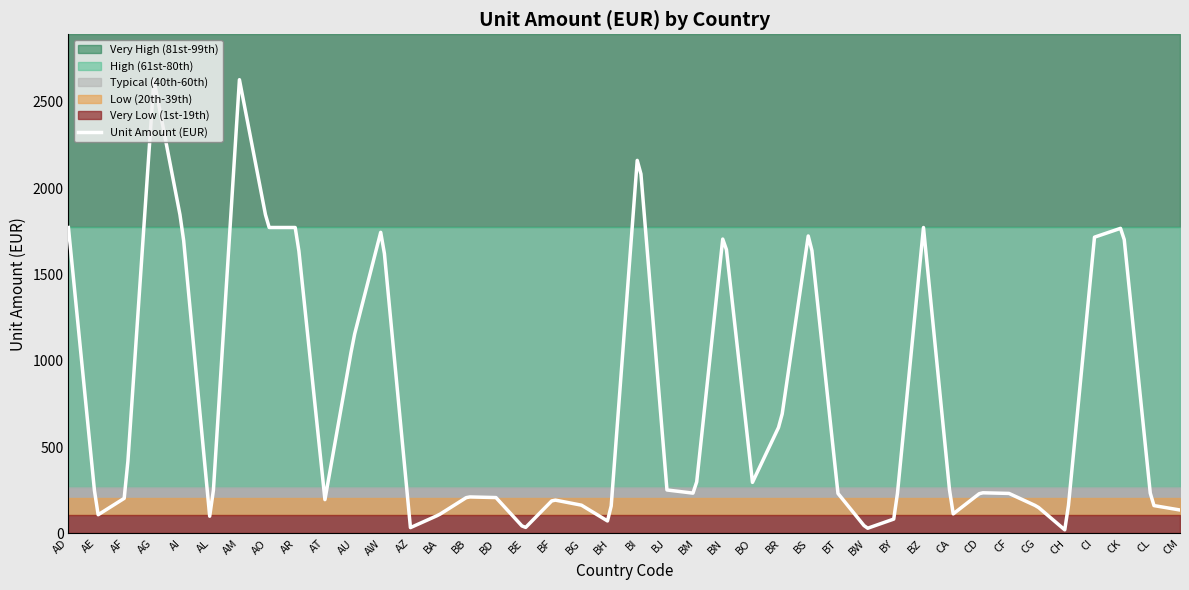

List the labels in order of value, largest first.

AG, AM, BI, AD, AI, AO, AR, AW, BN, BS, BZ, CK, CI, AU, BR, BO, BJ, CD, BM, BT, CF, BB, AF, BD, AT, BF, BG, CL, CG, CM, BA, CA, AE, BY, BH, AZ, BE, BW, AL, CH